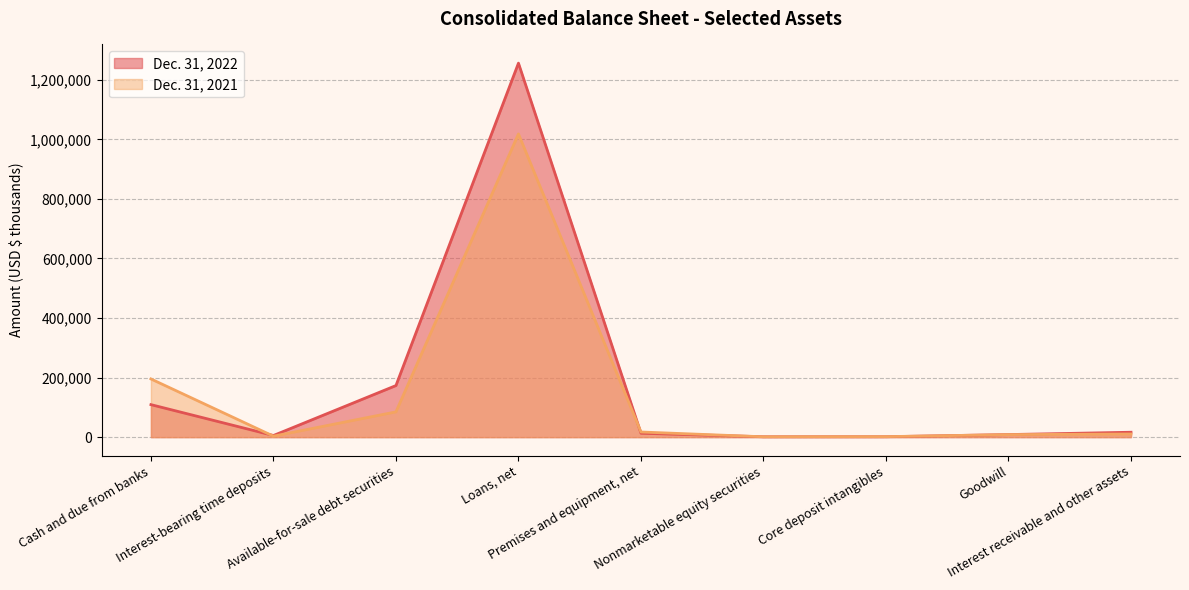

At which category does the chart reach its peak across all series?

Loans, net